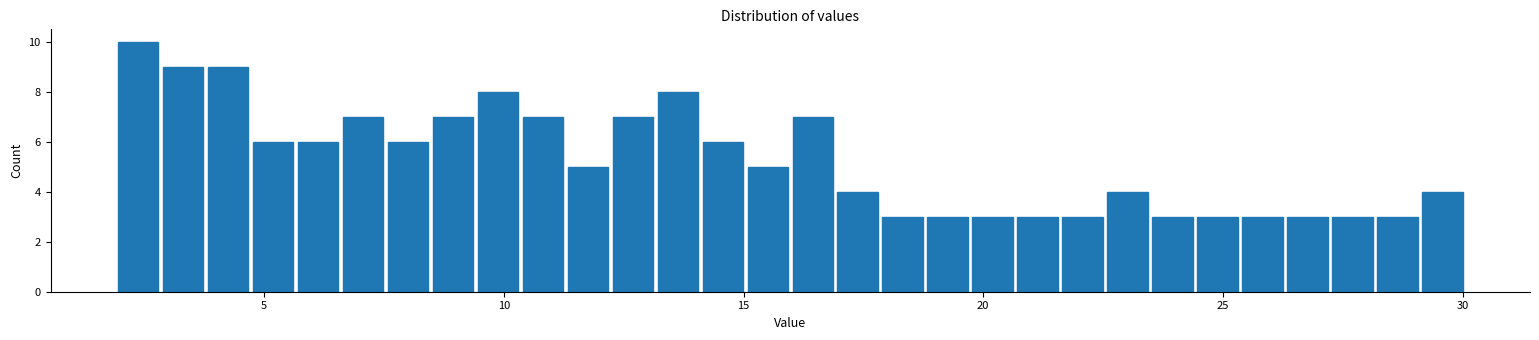

Around what value on the x-axis is the tallest bar? Give the approximate position of its centre, as read against the axis.

2.5